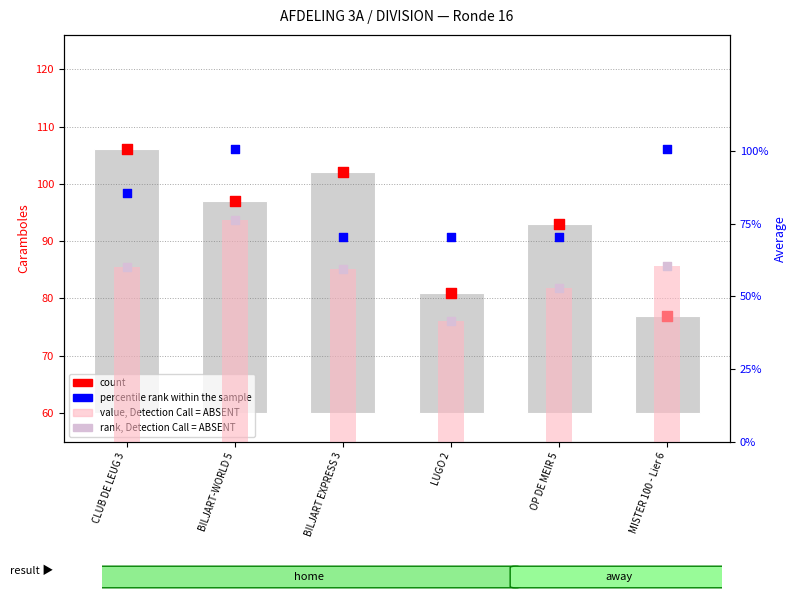

Is the value of value, Detection Call = ABSENT at CLUB DE LEUG 3 greater than the value of count at OP DE MEIR 5?

No